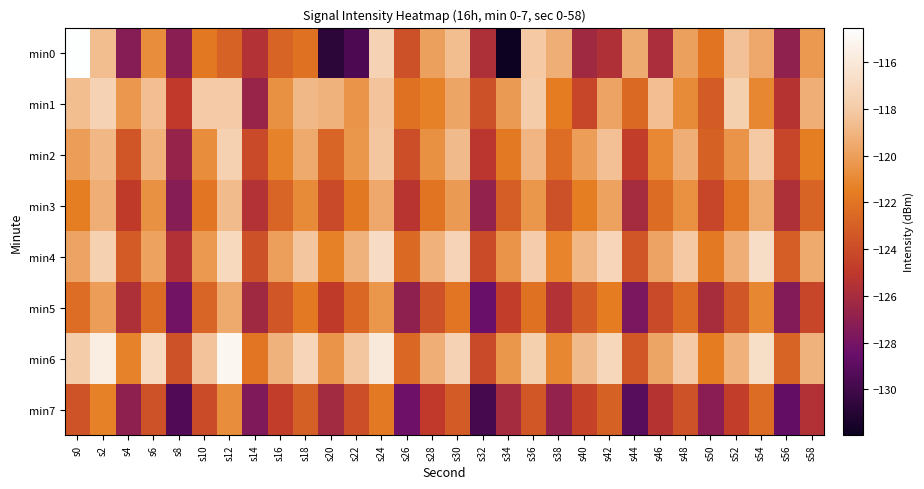

Which label corresponds to the largest value in the chart?

s0